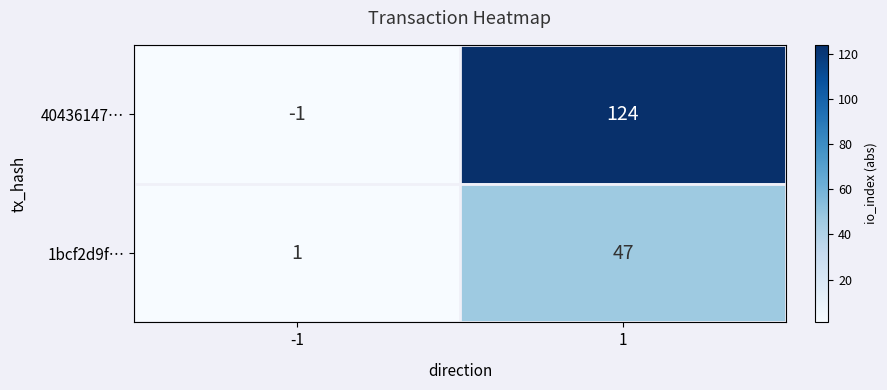

How many distinct data groups are displayed?

2